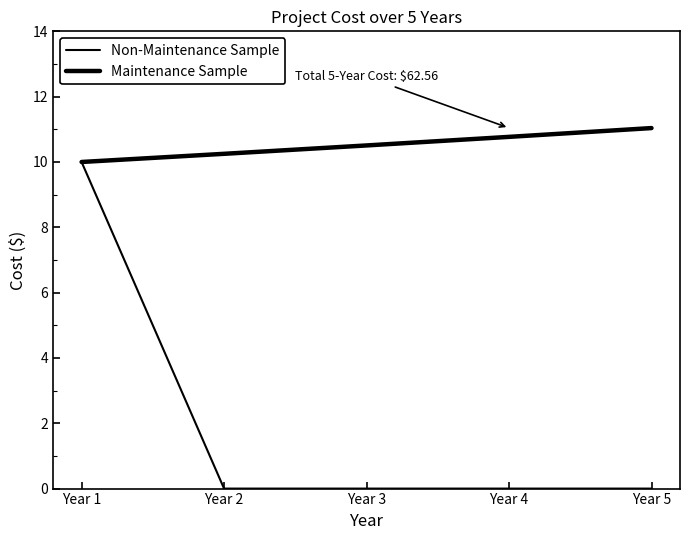

Which category has the lowest value in the Maintenance Sample series?

Year 1